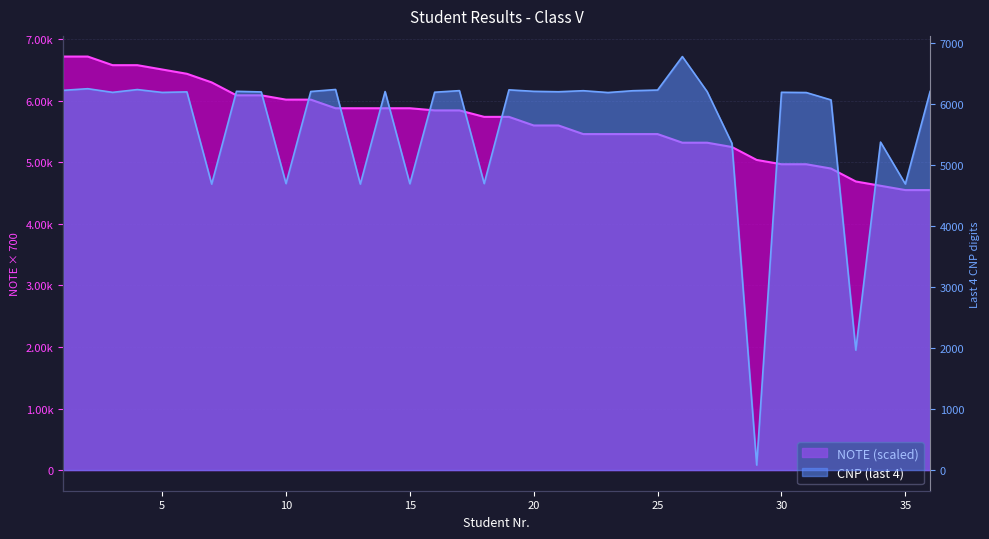

After their last crossing, which series has the higher values: CNP or NOTE?

CNP